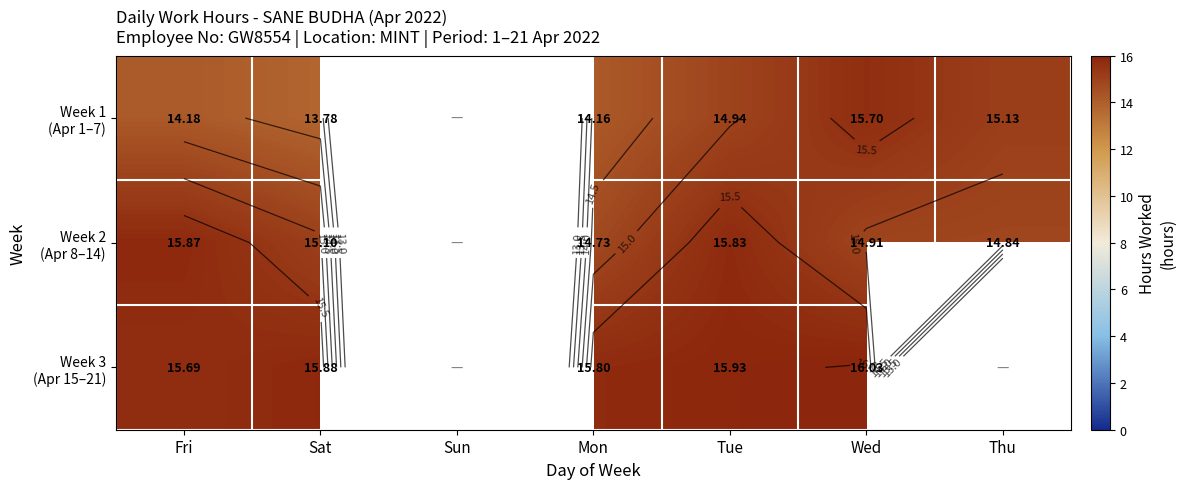

What is the difference between the maximum and minimum values in the Week 3 (Apr 15–21) series?

0.3